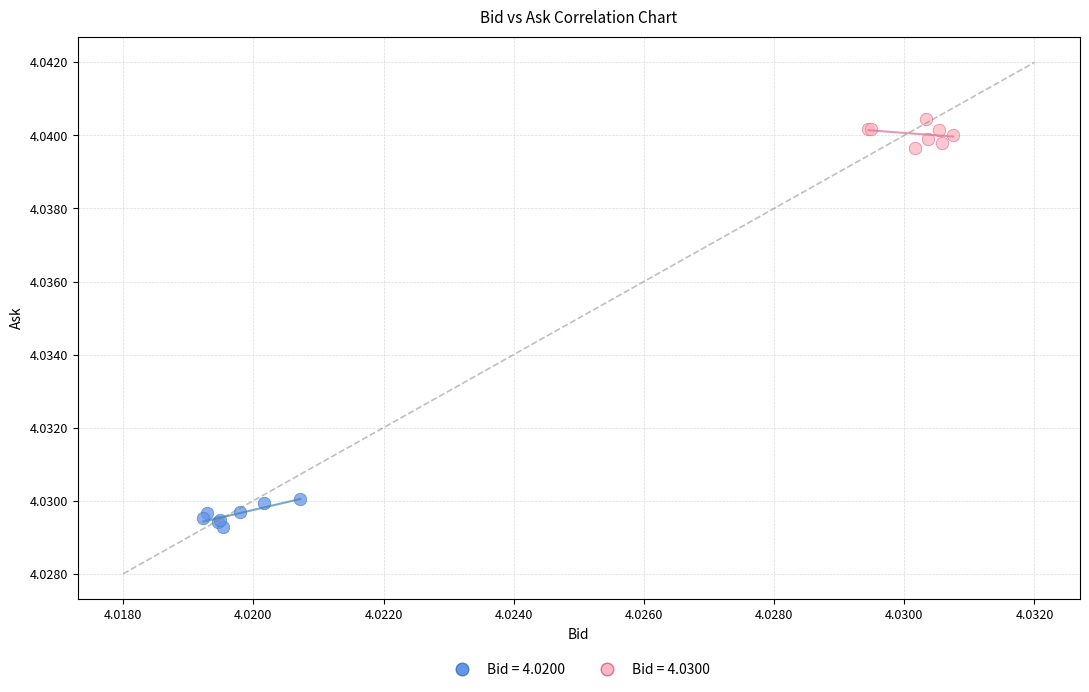

Which series contains the lowest Y value?

Bid = 4.0200